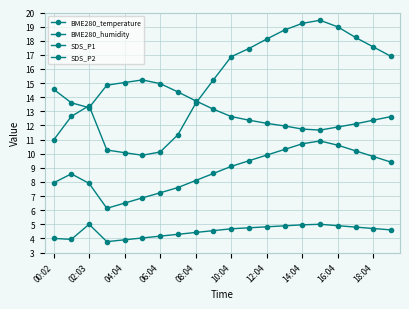

Does the chart have visible grid lines?

Yes